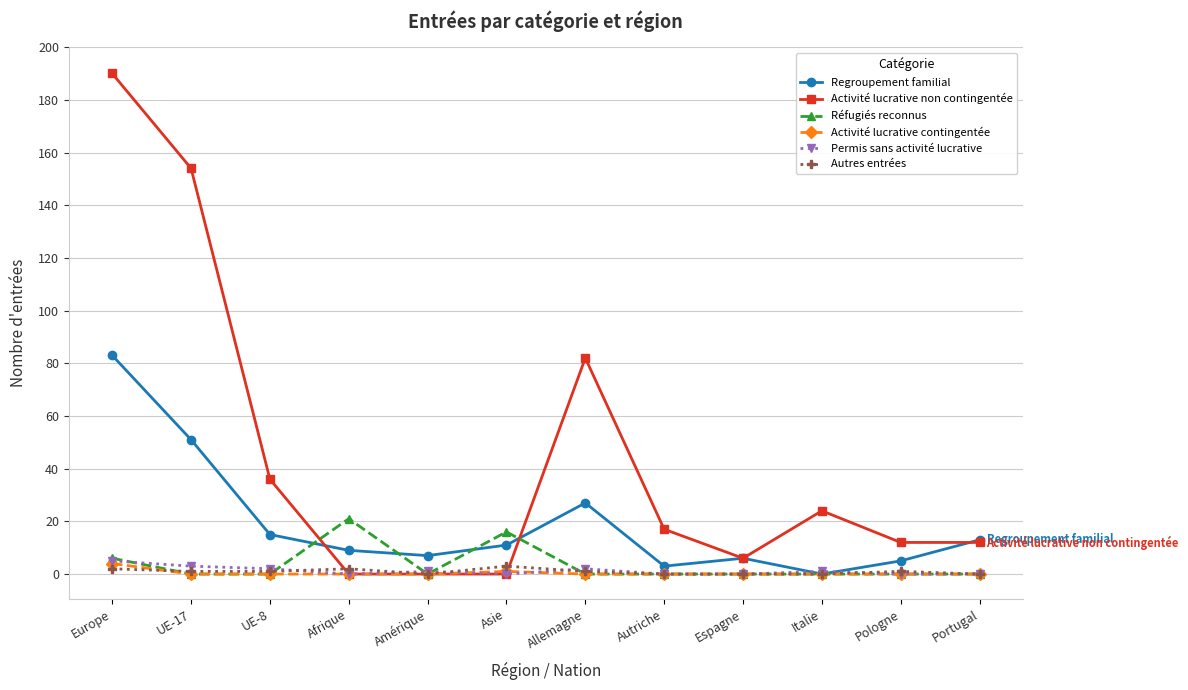

How many interior local valleys does the Regroupement familial series have?

3